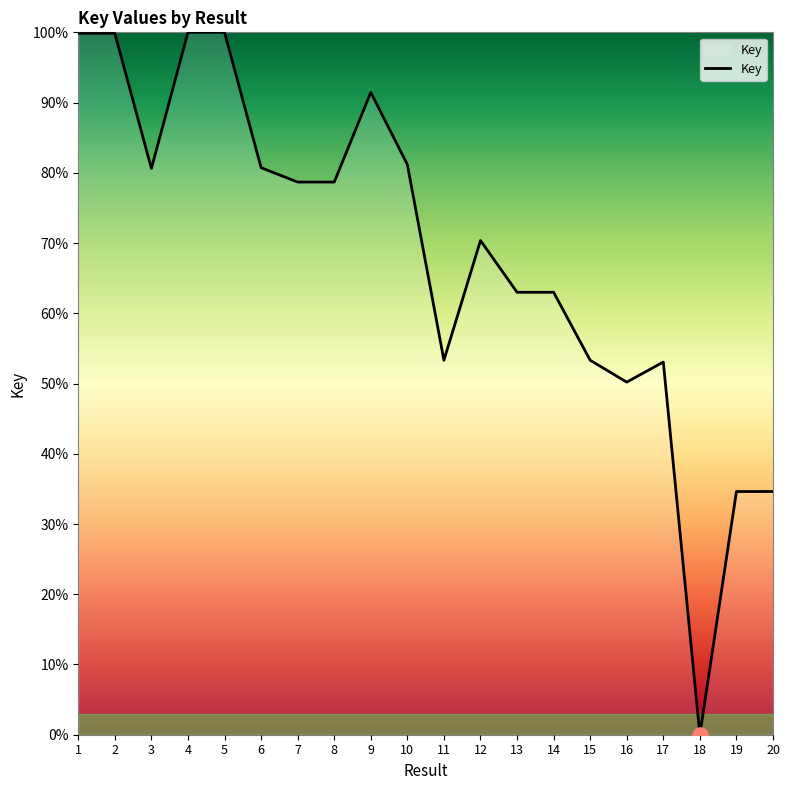

Between 14 and 1, which is larger?

1